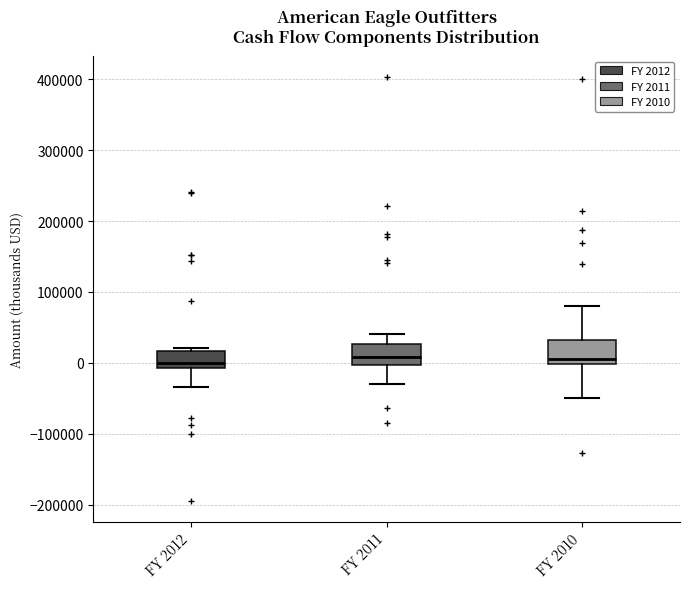

Reading left to right, transcribe this box plot: for each box, give where its median line is, the range the box spans, and where its two whiskers end, as read against the y-axis. The values are not printed on the chart, so give them approximately, as read against the axis.

FY 2012: median 0, box -10000 to 20000, whiskers -30000 to 20000 (just above the box's upper edge)
FY 2011: median 10000, box 0 to 30000, whiskers -30000 to 40000
FY 2010: median 10000, box 0 to 30000, whiskers -50000 to 80000